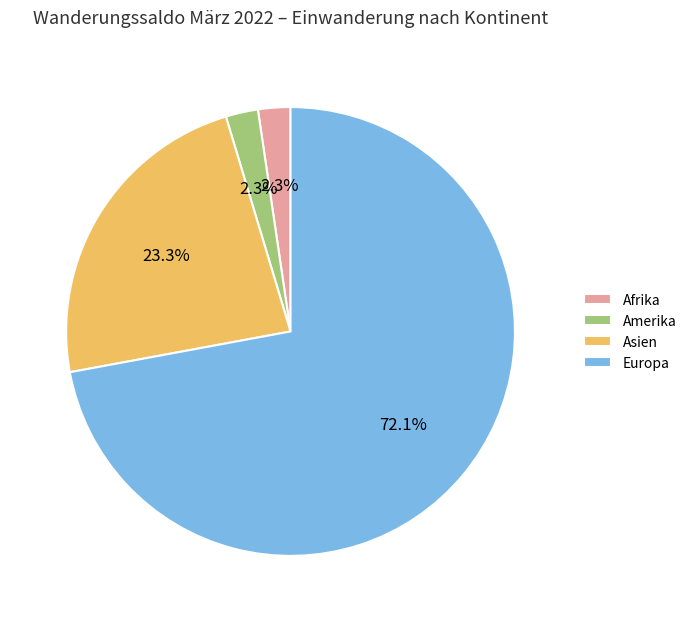

Is the sum of Amerika and Asien greater than half?

No